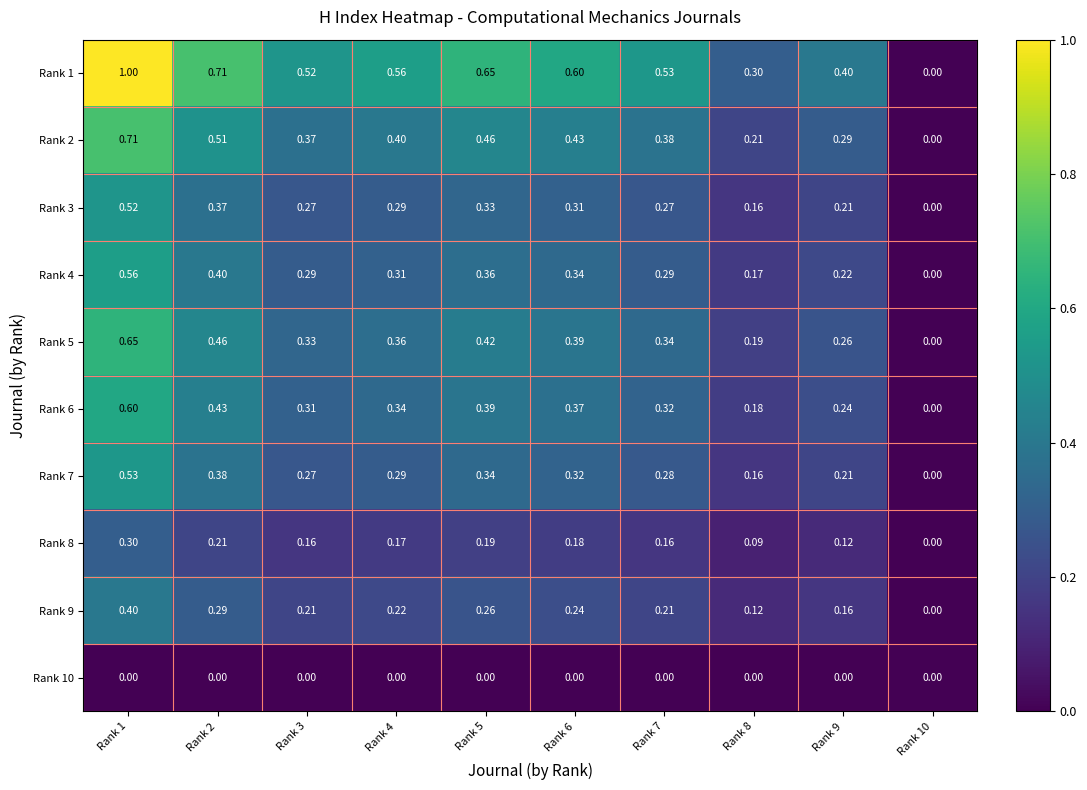

How many categories are shown in the chart?

10